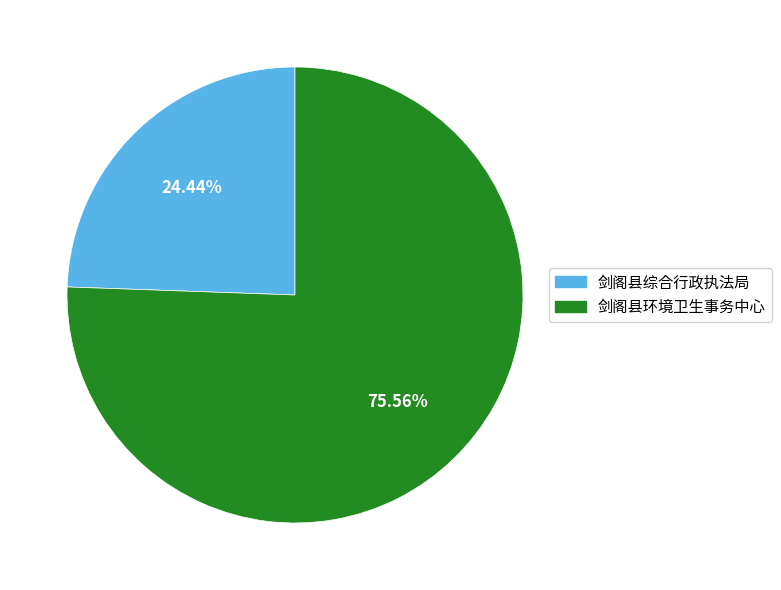

Rank the categories by value from highest to lowest.

剑阁县环境卫生事务中心, 剑阁县综合行政执法局